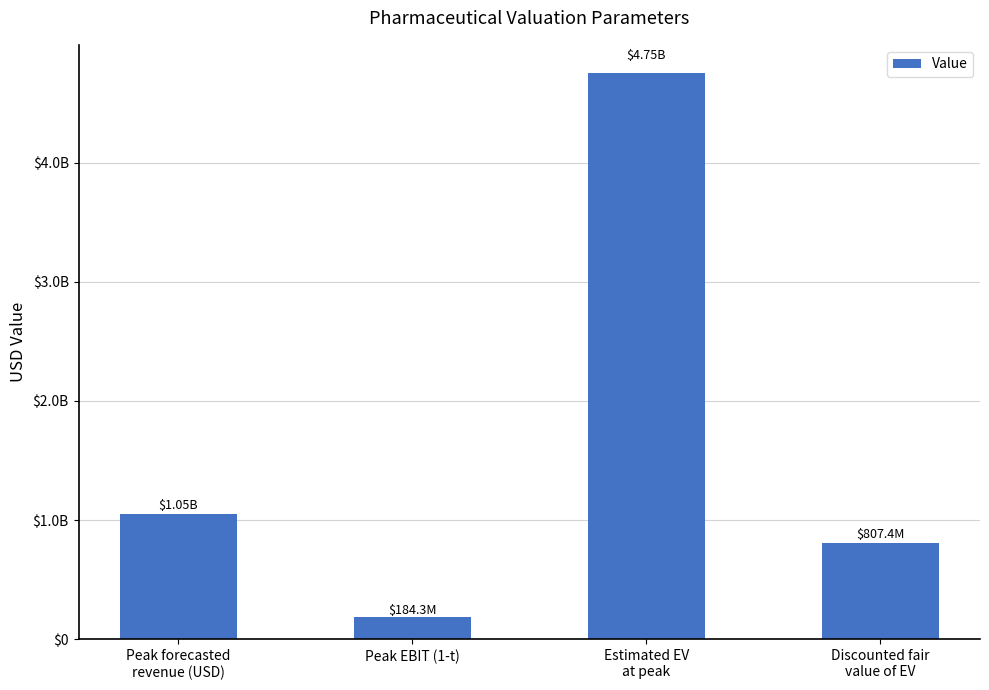

Rank the categories by value from highest to lowest.

Estimated EV
at peak, Peak forecasted
revenue (USD), Discounted fair
value of EV, Peak EBIT (1-t)